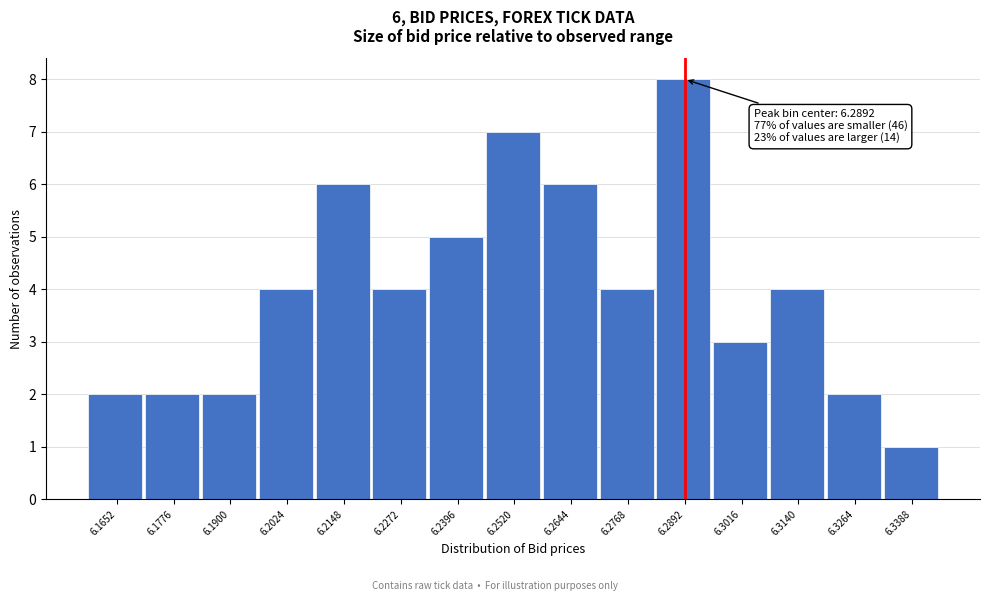

Over which range of the x-axis is the bar tallest?

6.284 to 6.296